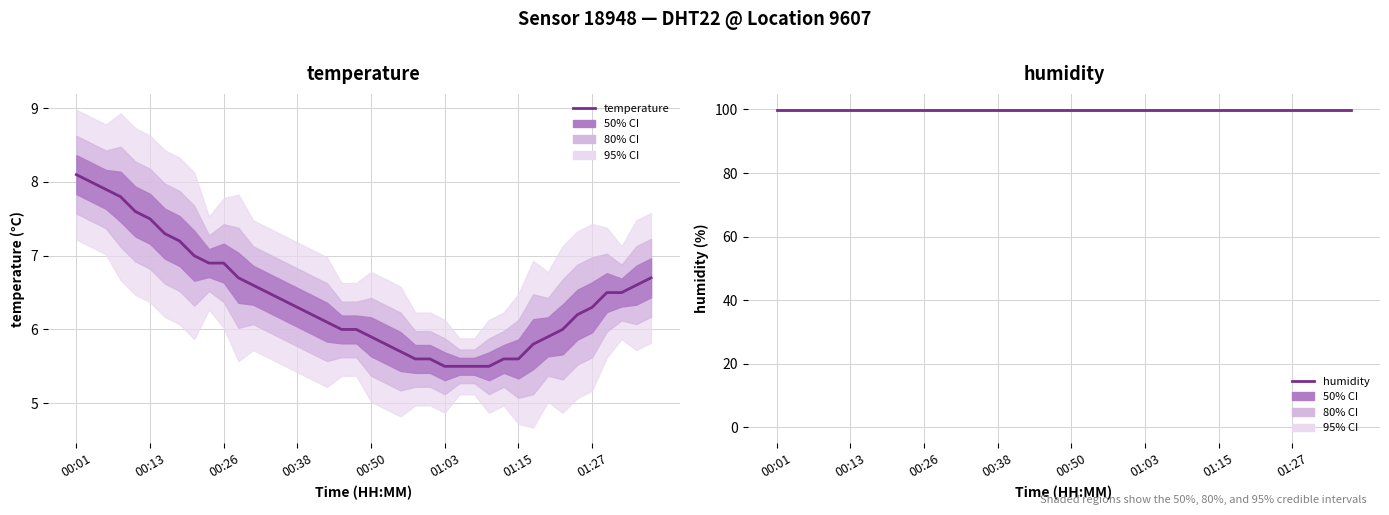

What position from the left is 32?

33